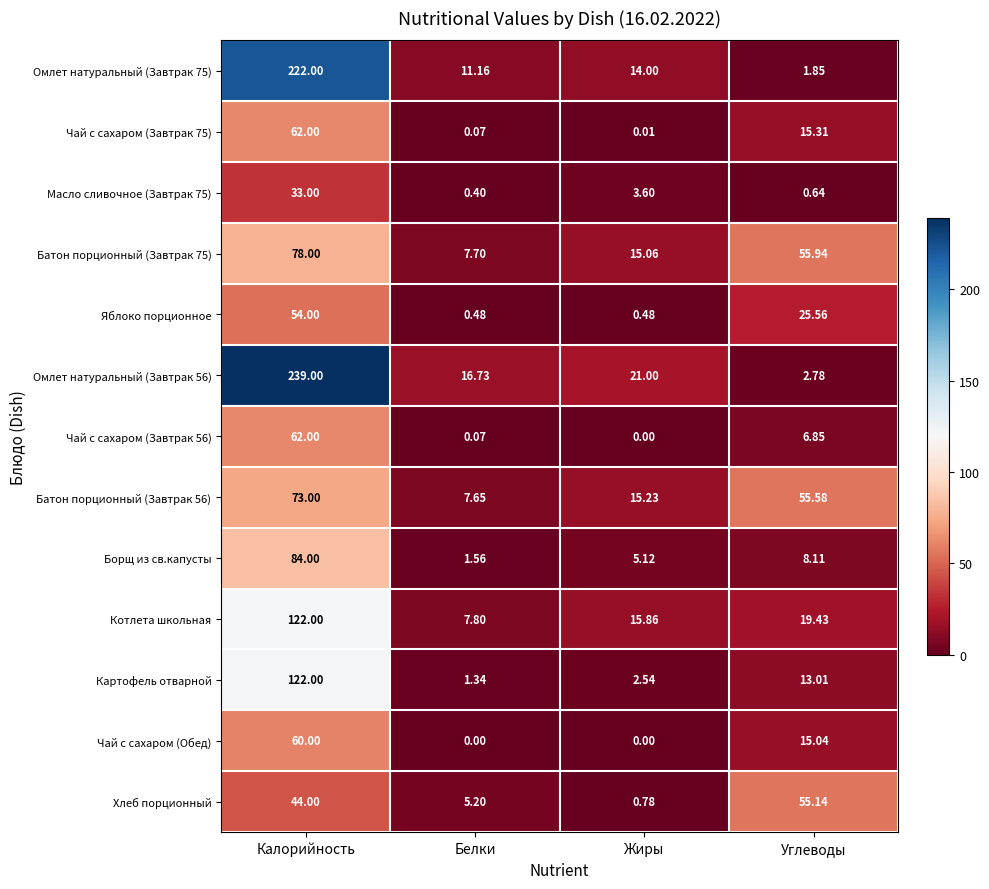

Which series has the widest spread of values?

Омлет натуральный (Завтрак 56)